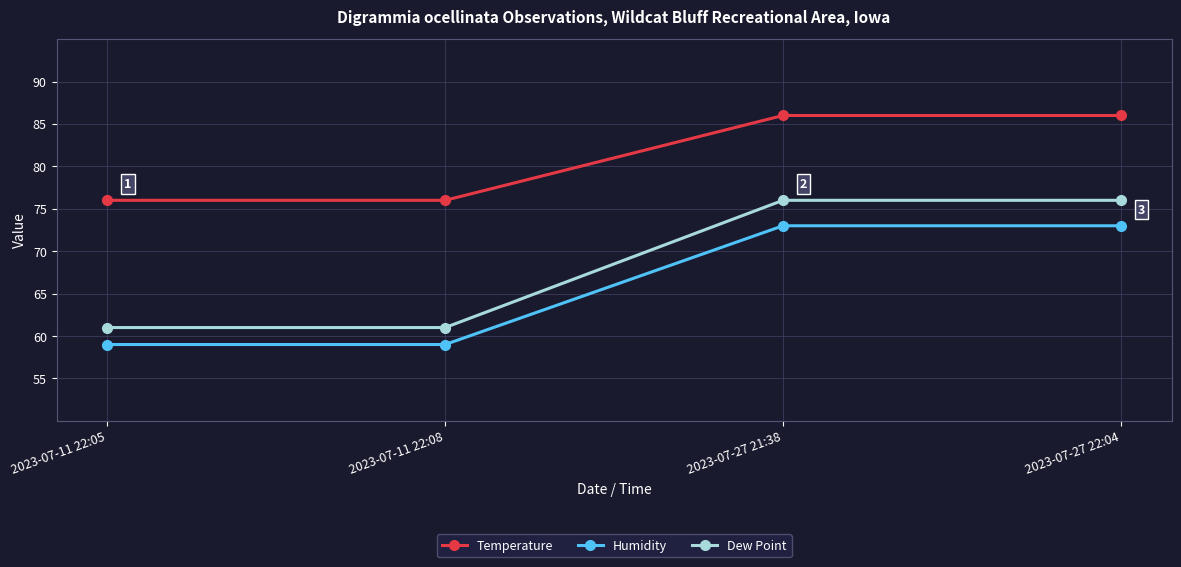

What is the total value across all series at 2023-07-11 22:05?

196